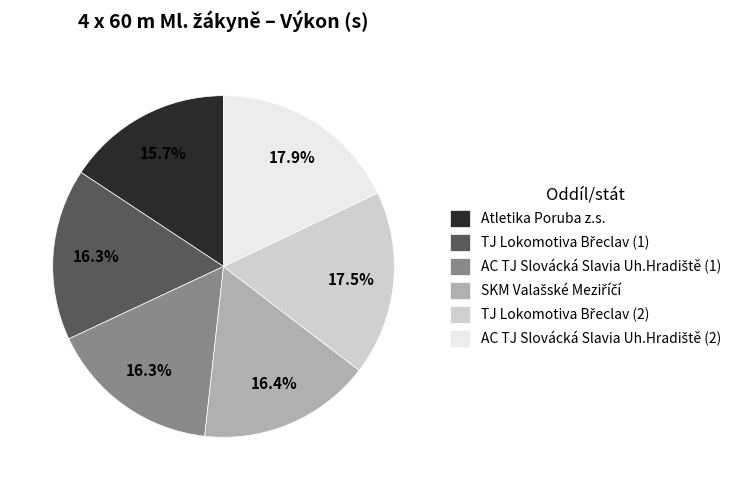

Count the number of slices in the pie.

6